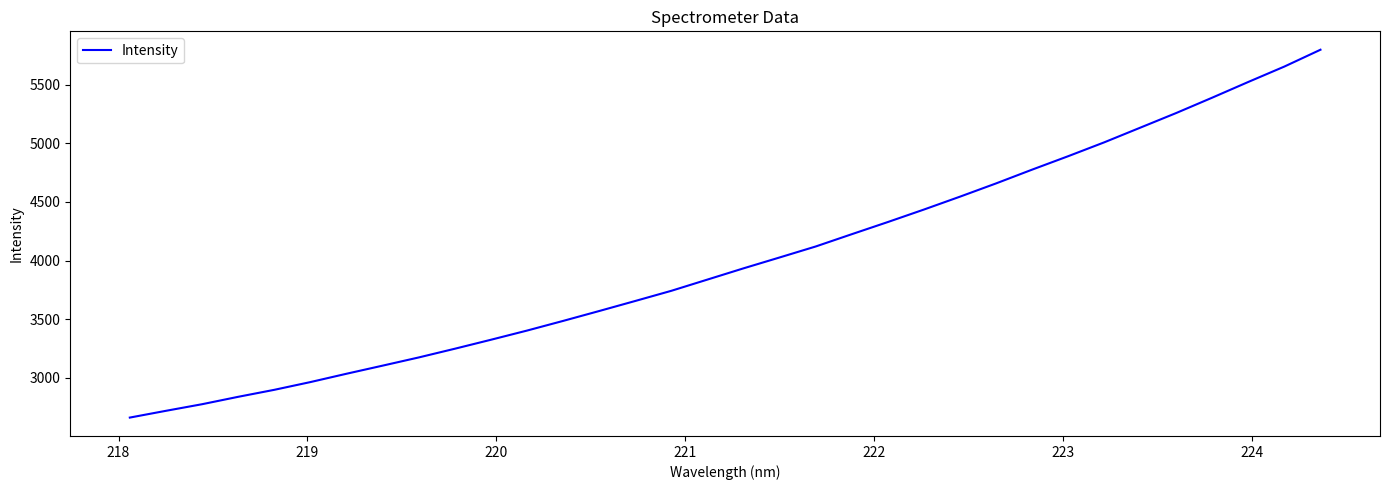

What is the difference between the maximum and minimum values?

3134.3